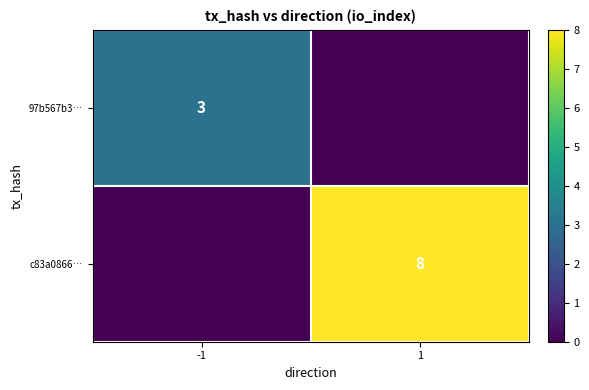

True or false: 97b567b3… has a value of 5 at -1.

False